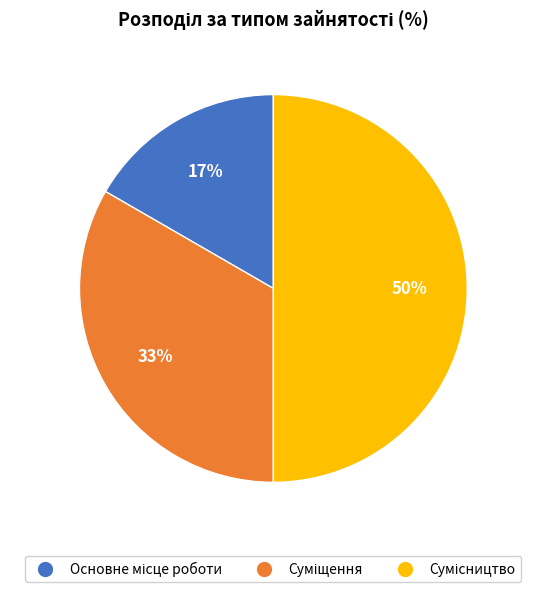

To the nearest percent, what is the average slice percentage?

33%